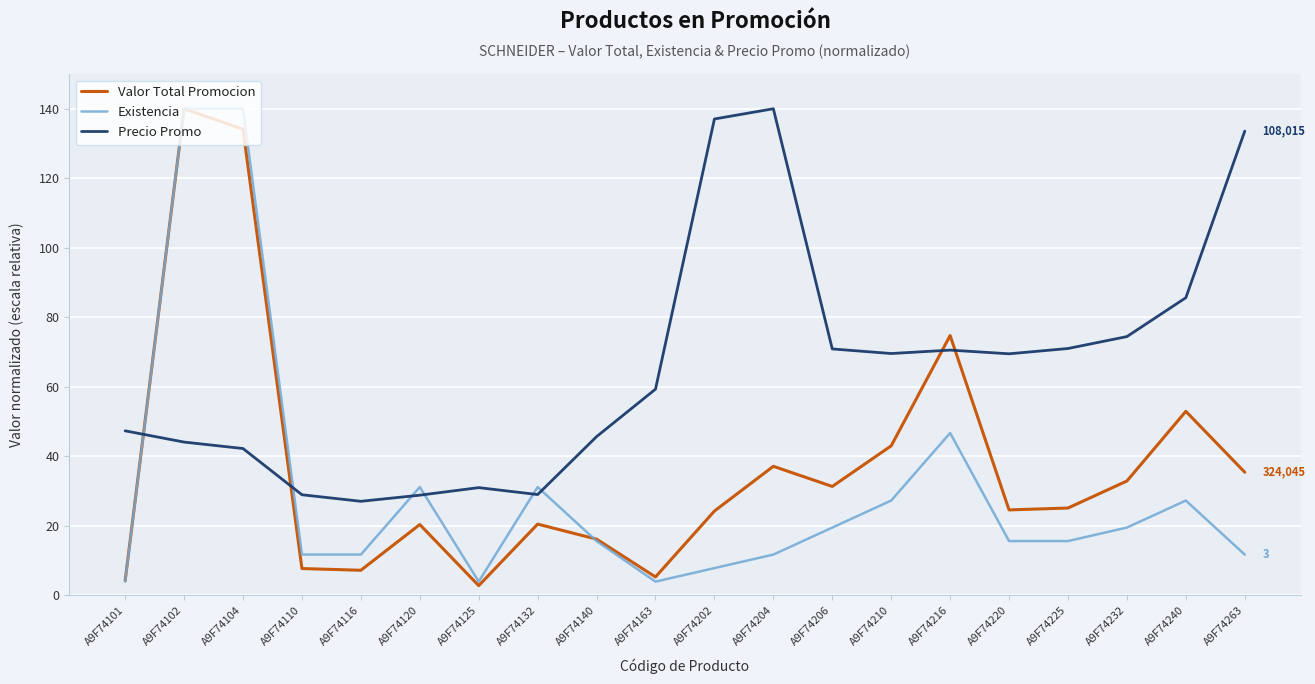

Does the chart have visible grid lines?

Yes